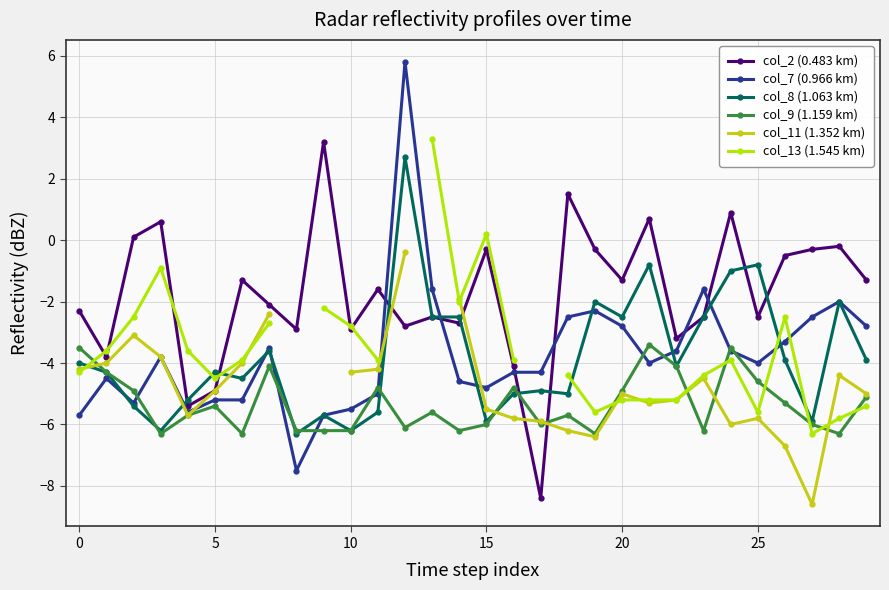

The value of col_9 (1.159 km) at 11 is -8.3. True or false?

False